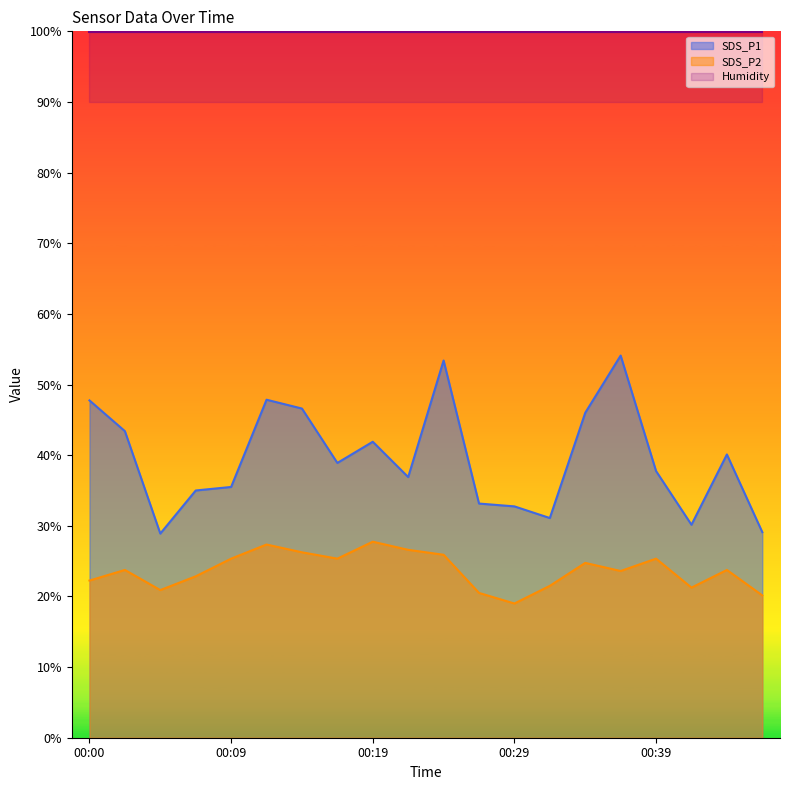

Between 00:29 and 00:34, which series saw the biggest shift?

SDS_P1